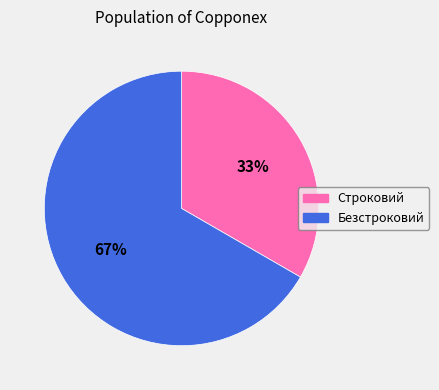

Approximately how many times larger is the value at Строковий compared to Безстроковий?

0.5